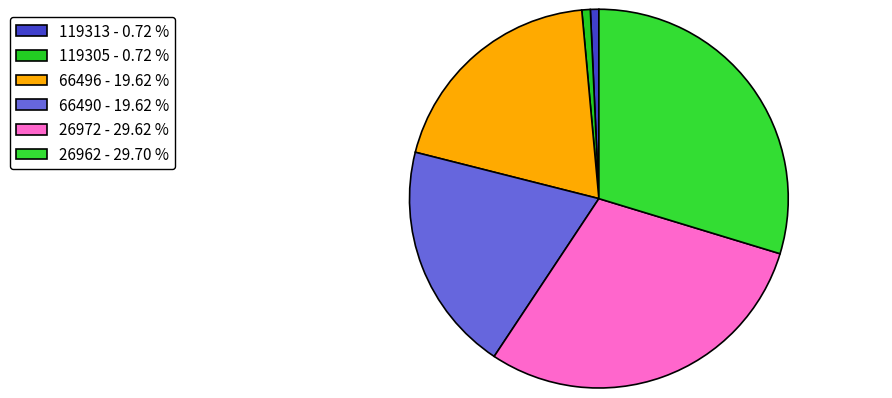

How many segments does this pie chart have?

6